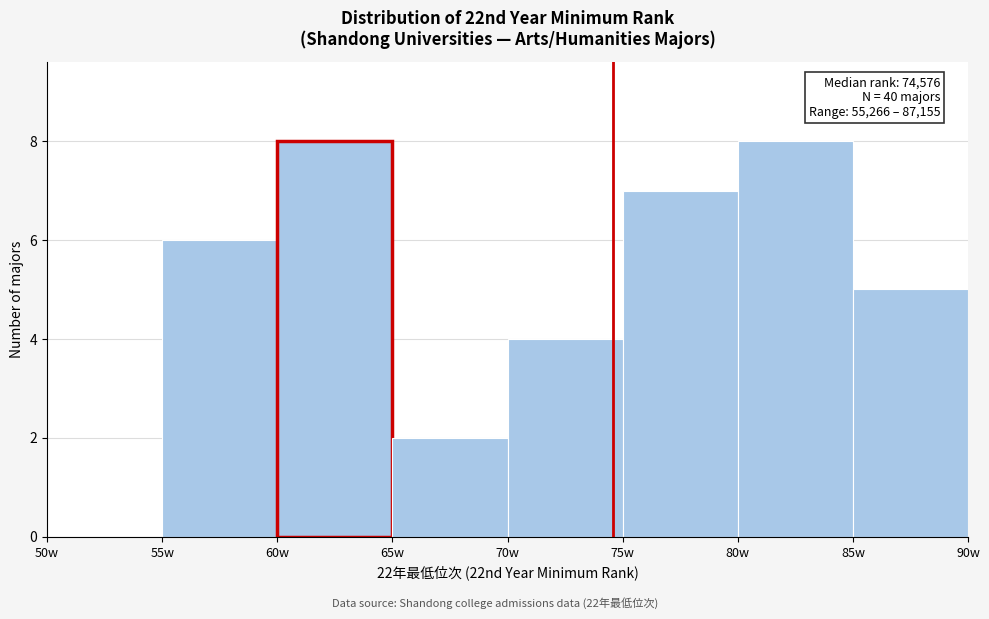

Reading right to left, list all the values displayed in this chart.

85w=5	80w=8	75w=7	70w=4	65w=2	60w=8	55w=6	50w=0